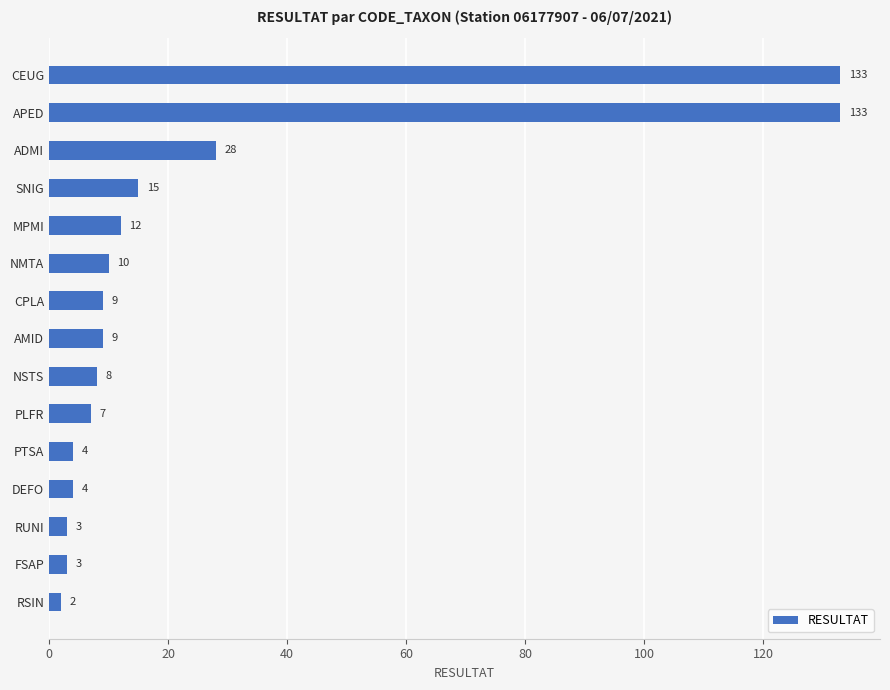

Is it true that the value at CEUG is 230?

False